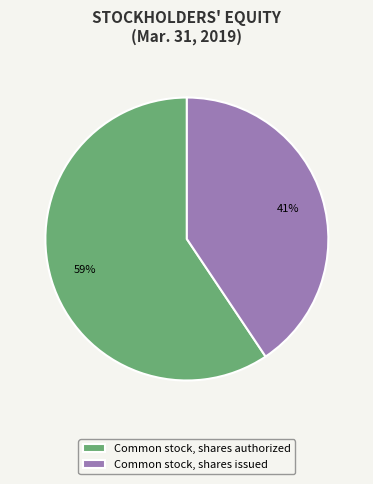

Does any single category account for the majority?

Yes